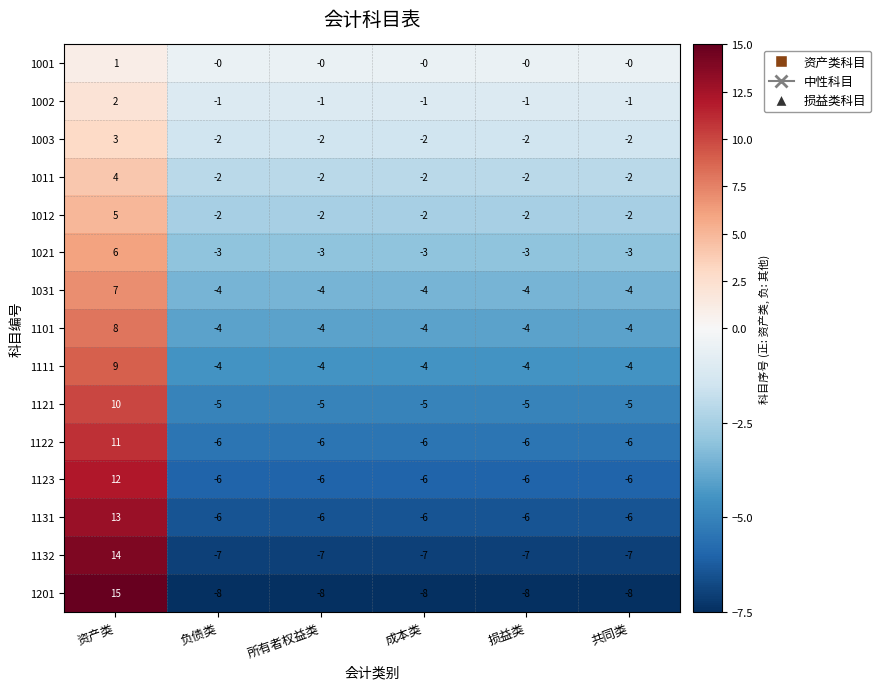

The 1003 series shows 0 at 损益类. True or false?

False